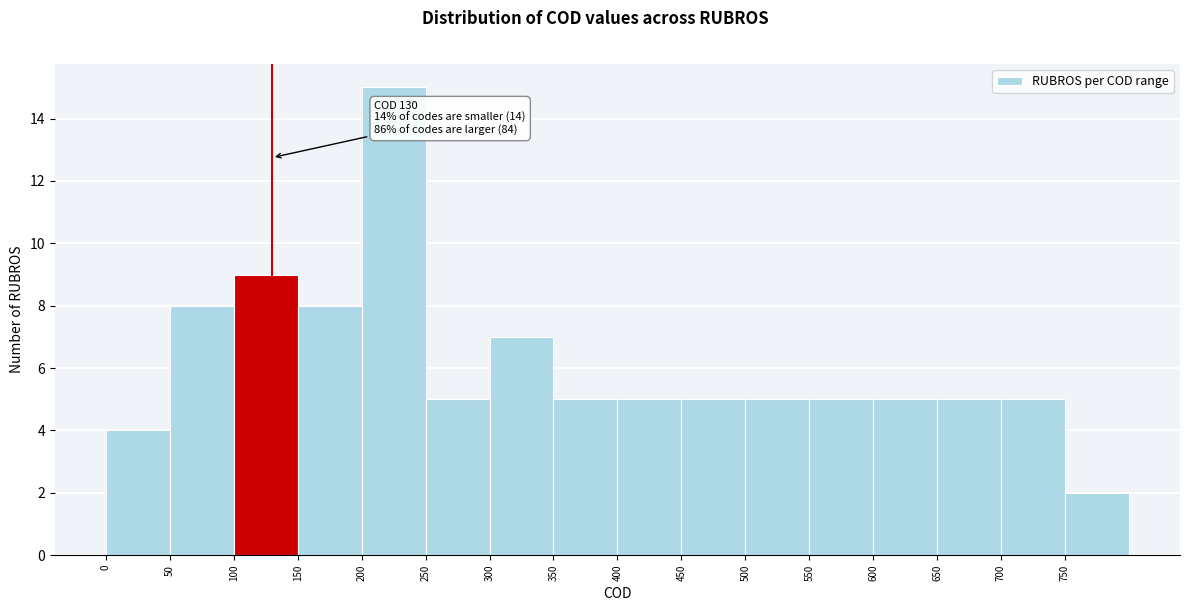

Which range on the x-axis has the tallest bar?

200 to 250